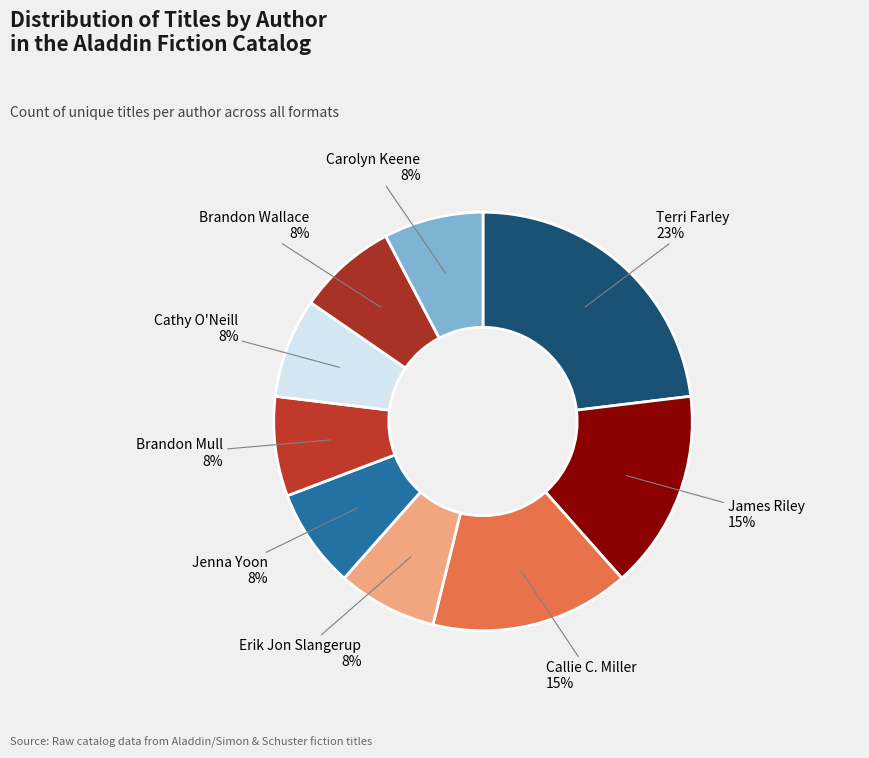

How many segments does this pie chart have?

9